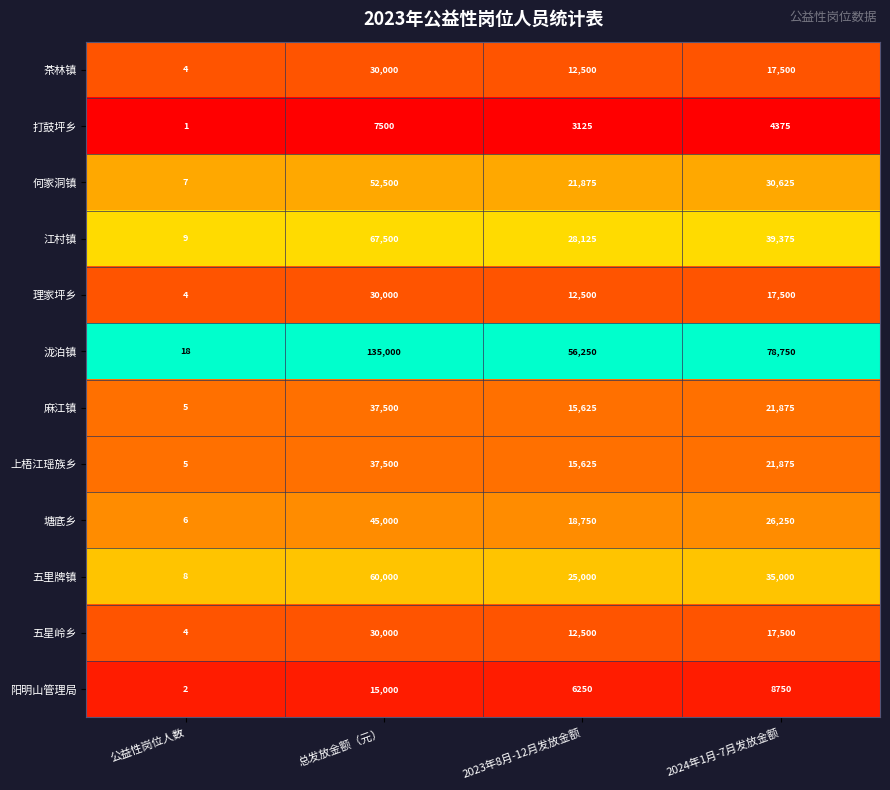

How many 茶林镇 values are between 12500 and 30000?

3